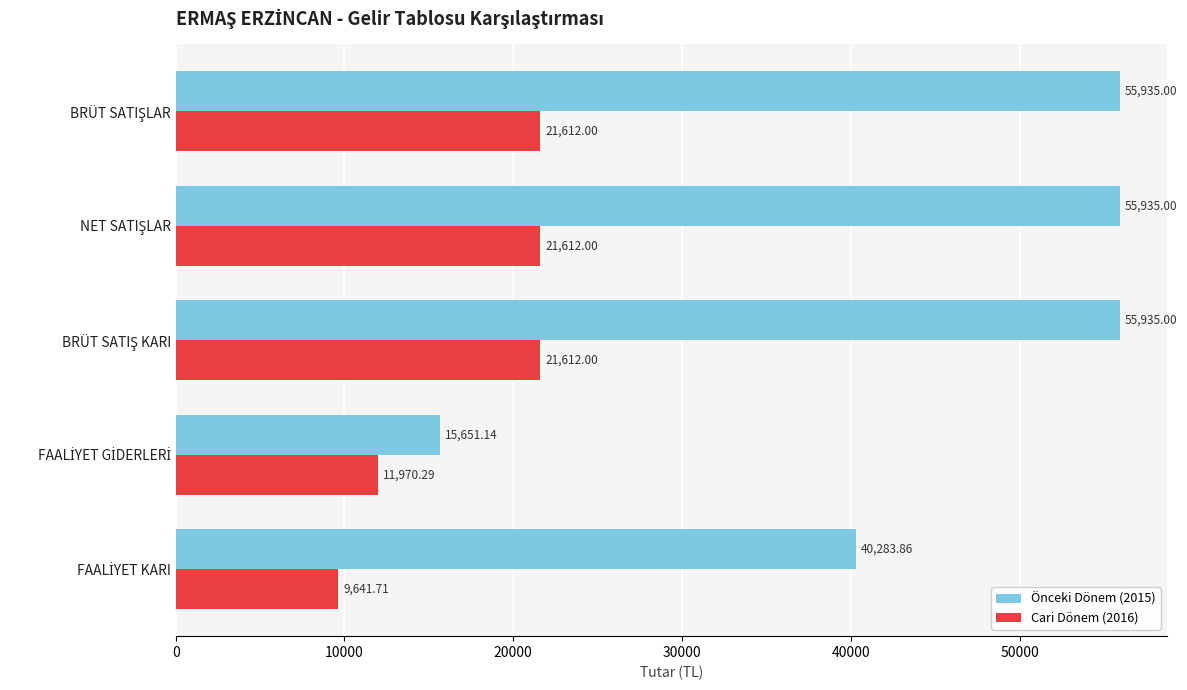

What is the difference between the maximum and minimum values in the Cari Dönem (2016) series?

11970.3